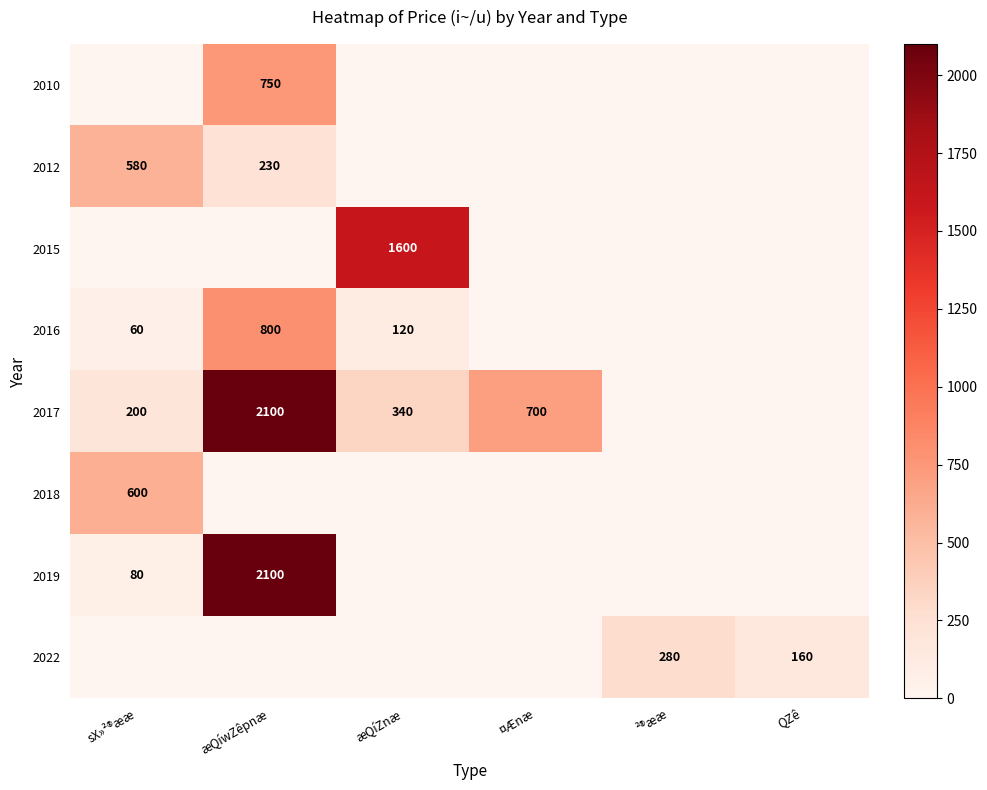

True or false: 2017 has a value of 2100 at æQíwZêpnæ.

True